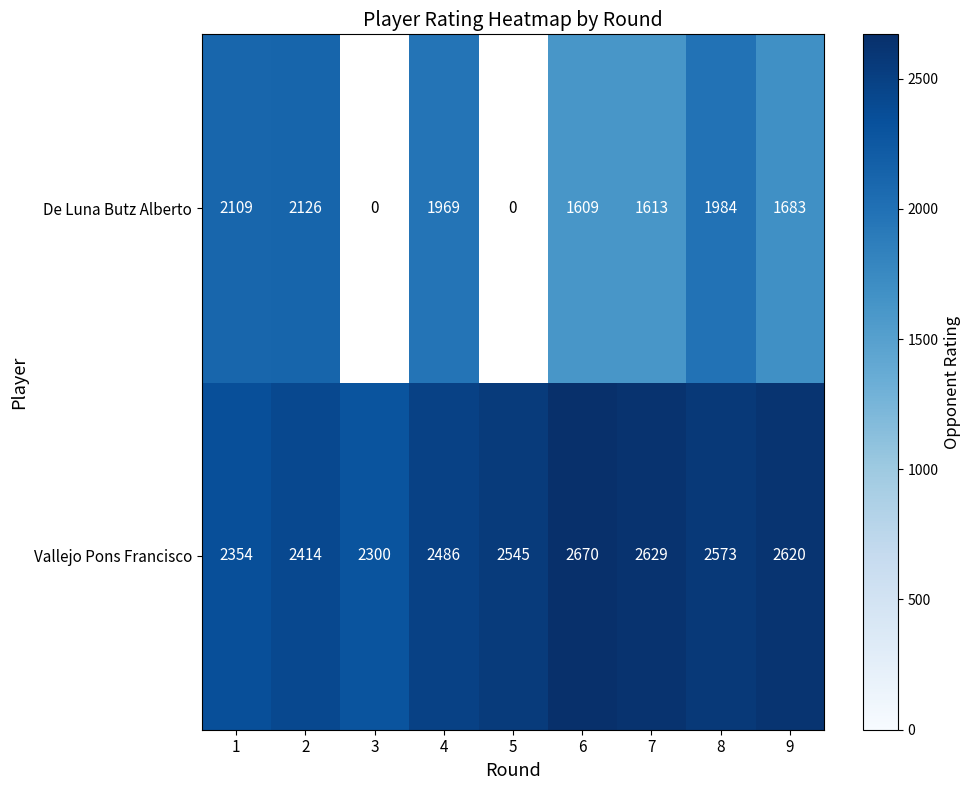

At how many categories does at least one series exceed 2669?

1